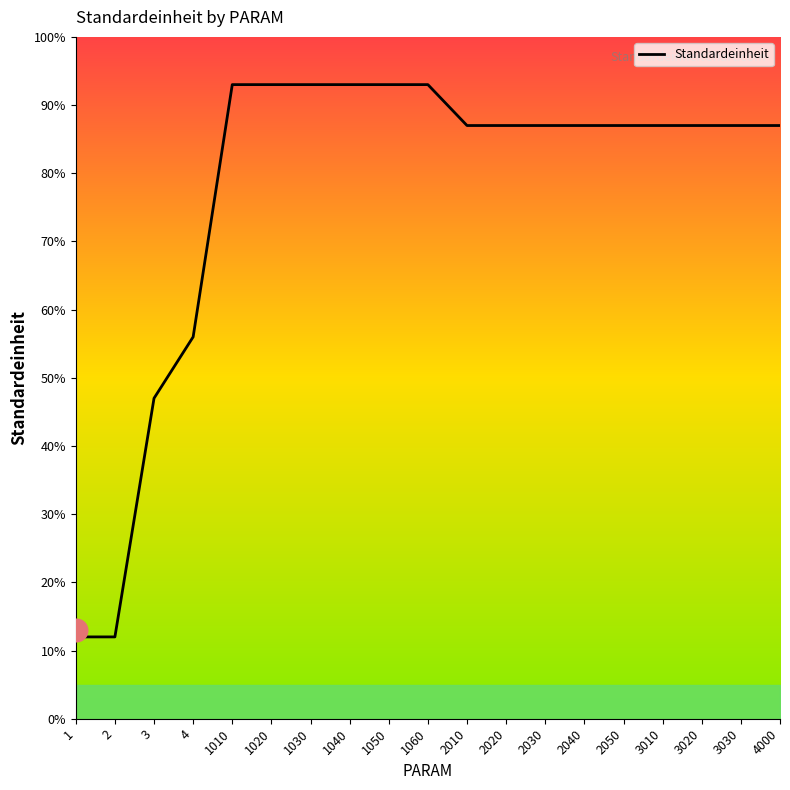

Between 2020 and 2010, which is larger?

2020